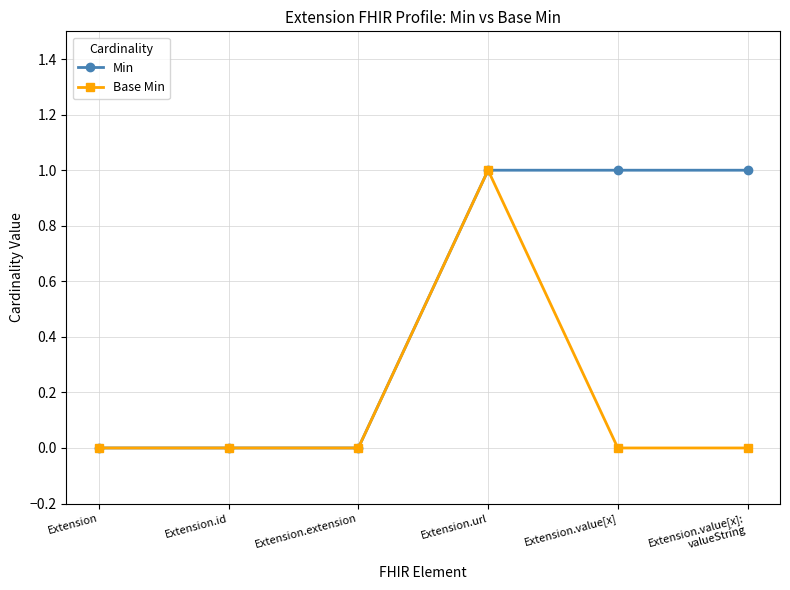

How many lines are shown in the chart?

2